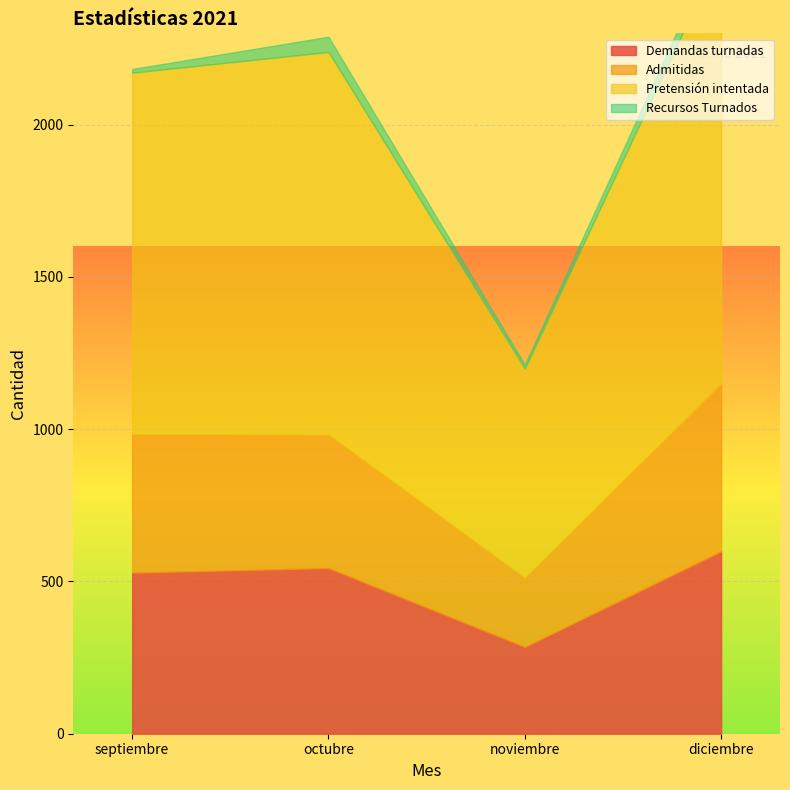

Reading left to right, list all the values displayed in this chart.

Demandas turnadas: septiembre=529	octubre=544	noviembre=285	diciembre=599
Admitidas: septiembre=454	octubre=438	noviembre=226	diciembre=551
Pretensión intentada: septiembre=1188	octubre=1257	noviembre=688	diciembre=1420
Recursos Turnados: septiembre=12	octubre=50	noviembre=13	diciembre=54